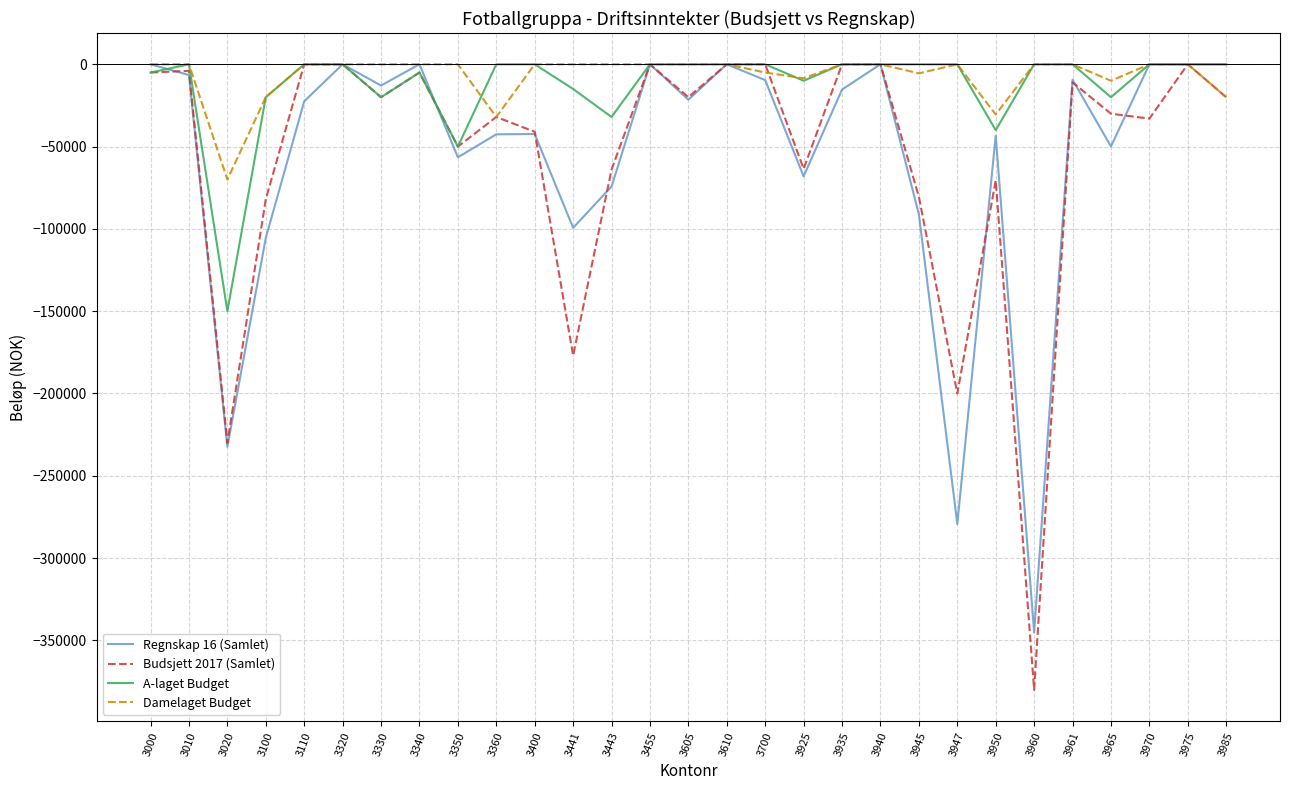

What is the sum of all Budsjett 2017 (Samlet) values?

-1618500.0